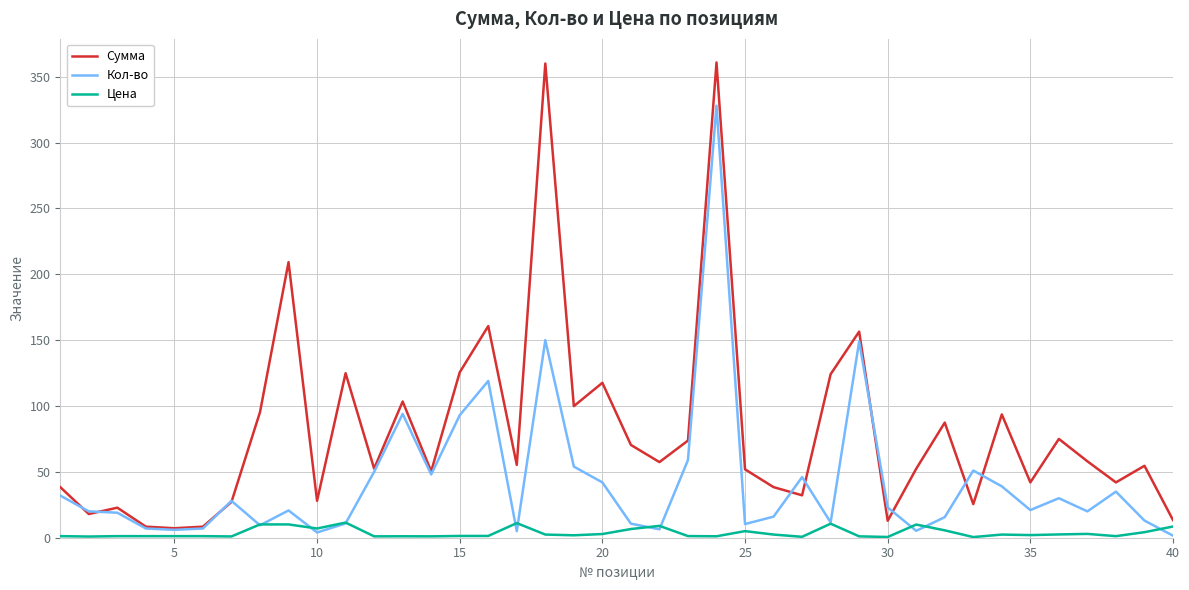

What is the highest value of the Кол-во series?

328.0